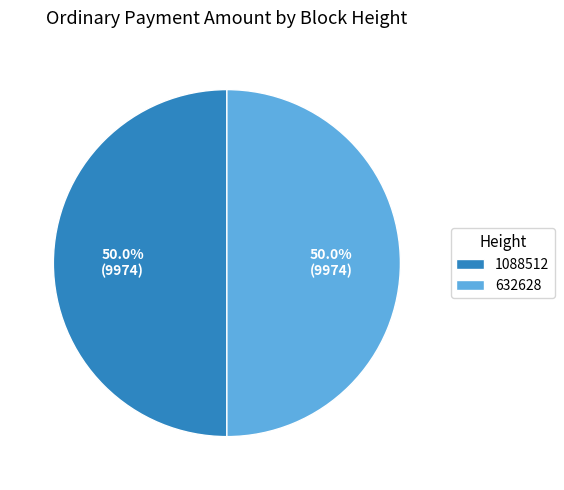

Do 632628 and 1088512 together represent more than half of the pie?

Yes